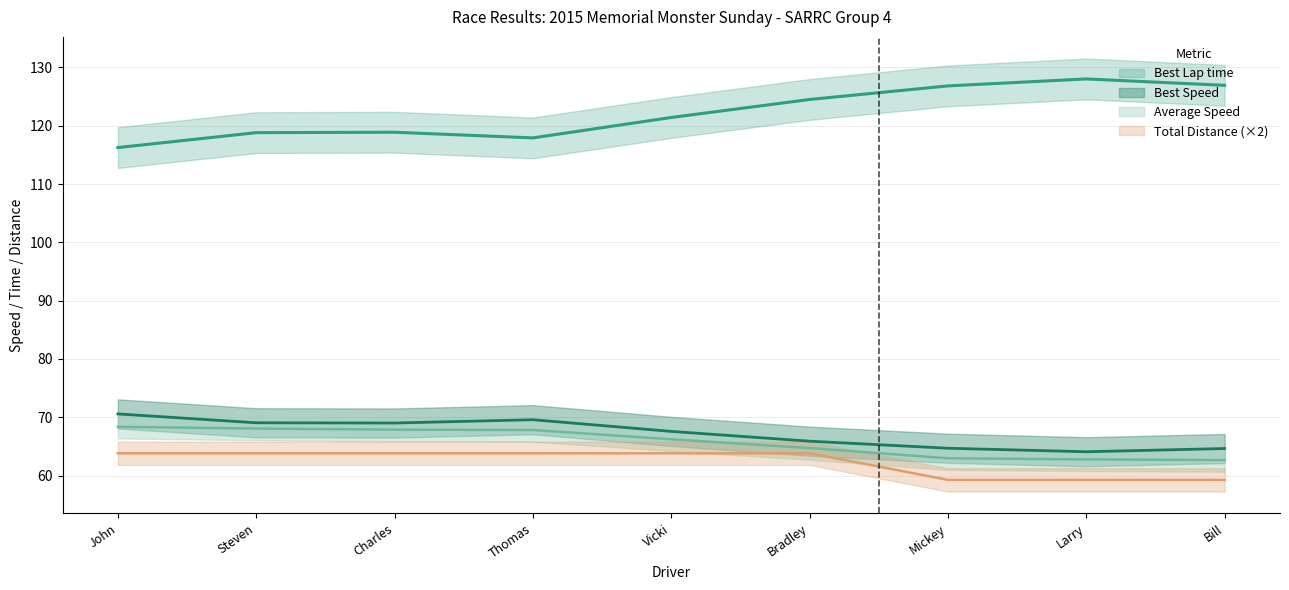

What is the maximum value for Average Speed?

68.4